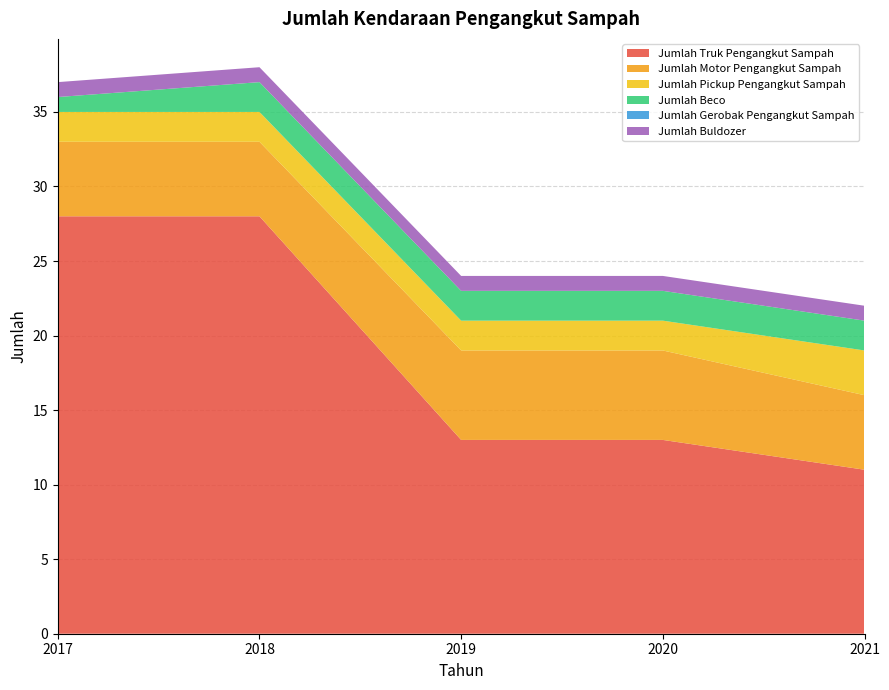

Reading left to right, extract all data points from this chart.

Jumlah Truk Pengangkut Sampah: 2017=28	2018=28	2019=13	2020=13	2021=11
Jumlah Motor Pengangkut Sampah: 2017=5	2018=5	2019=6	2020=6	2021=5
Jumlah Pickup Pengangkut Sampah: 2017=2	2018=2	2019=2	2020=2	2021=3
Jumlah Beco: 2017=1	2018=2	2019=2	2020=2	2021=2
Jumlah Gerobak Pengangkut Sampah: 2017=0	2018=0	2019=0	2020=0	2021=0
Jumlah Buldozer: 2017=1	2018=1	2019=1	2020=1	2021=1